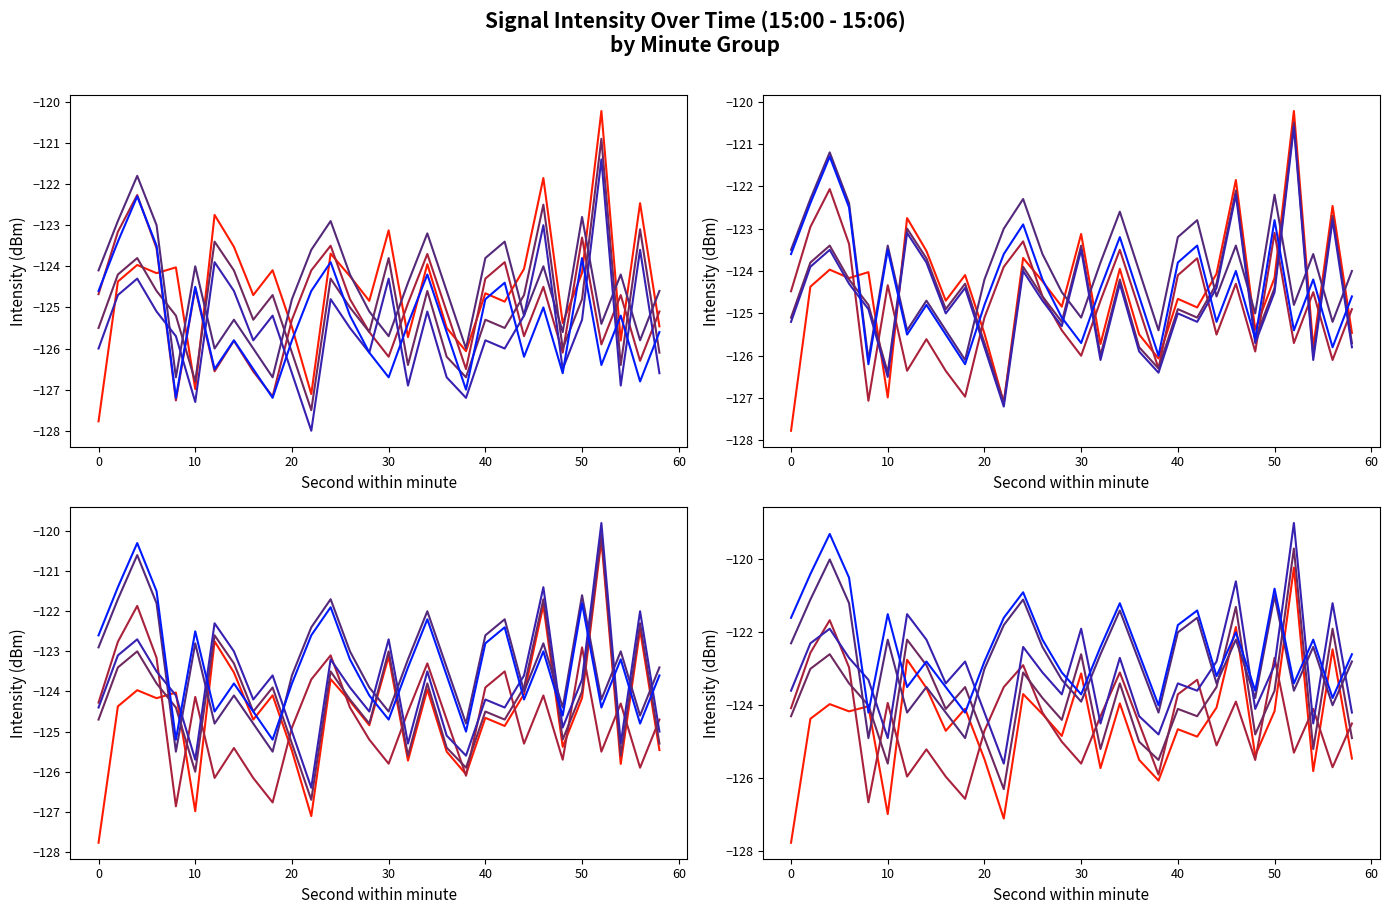

What is the maximum value for minute_5?

-119.3